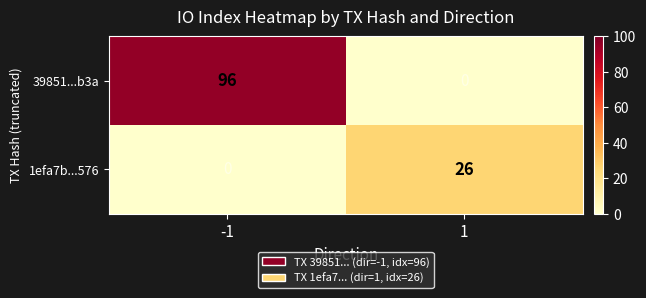

What is the greatest value displayed?

96